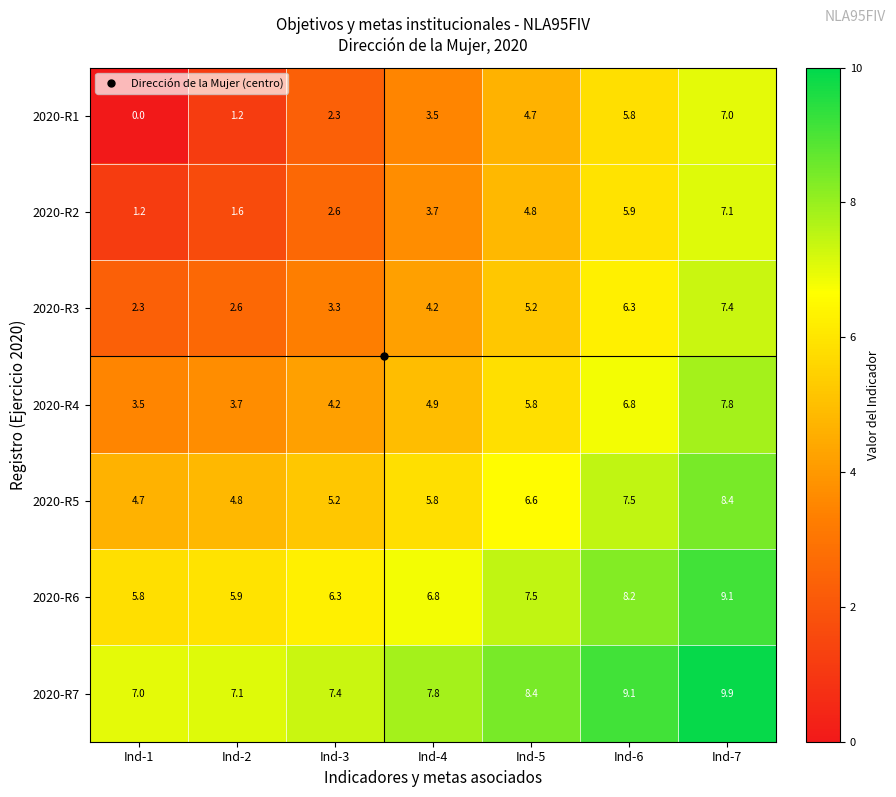

Rank the series by their maximum value, from lowest to highest.

2020-R1, 2020-R2, 2020-R3, 2020-R4, 2020-R5, 2020-R6, 2020-R7